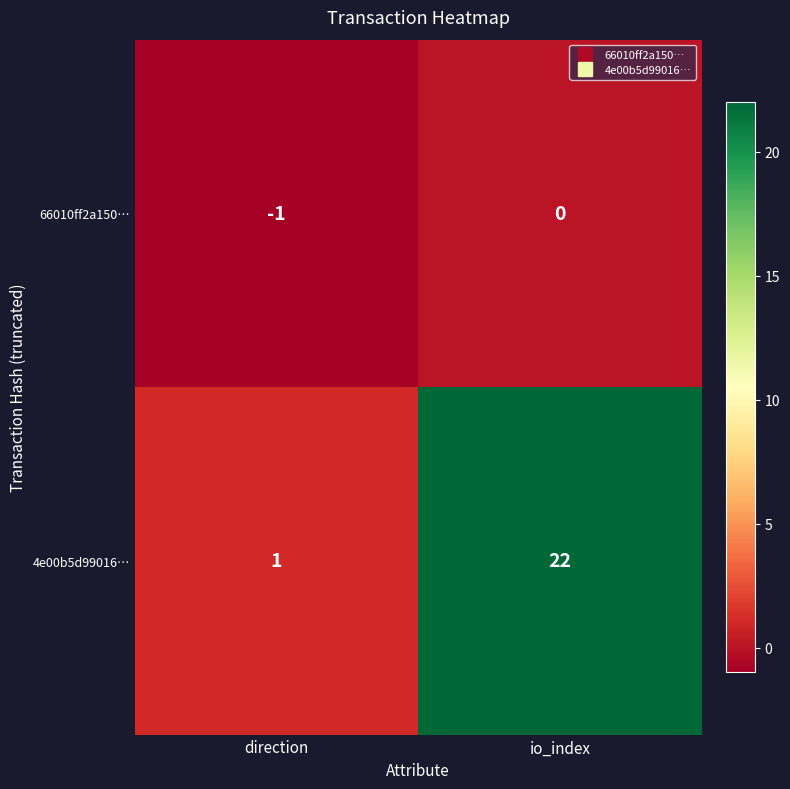

What is the spread (max minus min) of values at io_index?

22